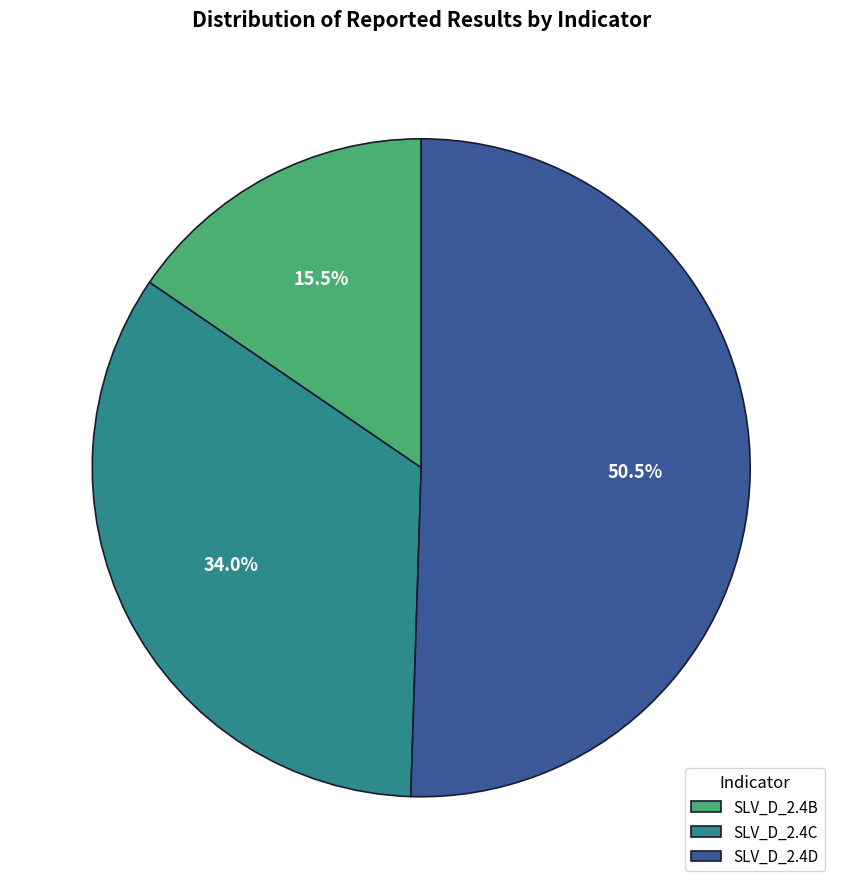

To the nearest percent, what is the average slice percentage?

33%